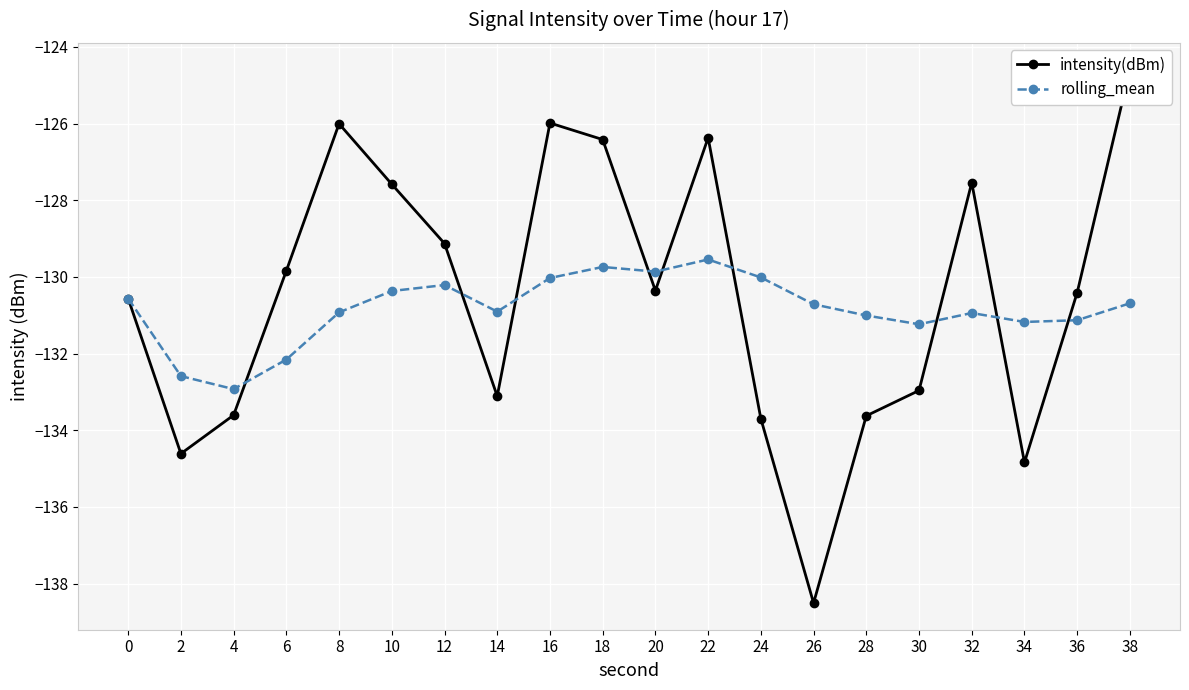

How many series are shown in this chart?

2